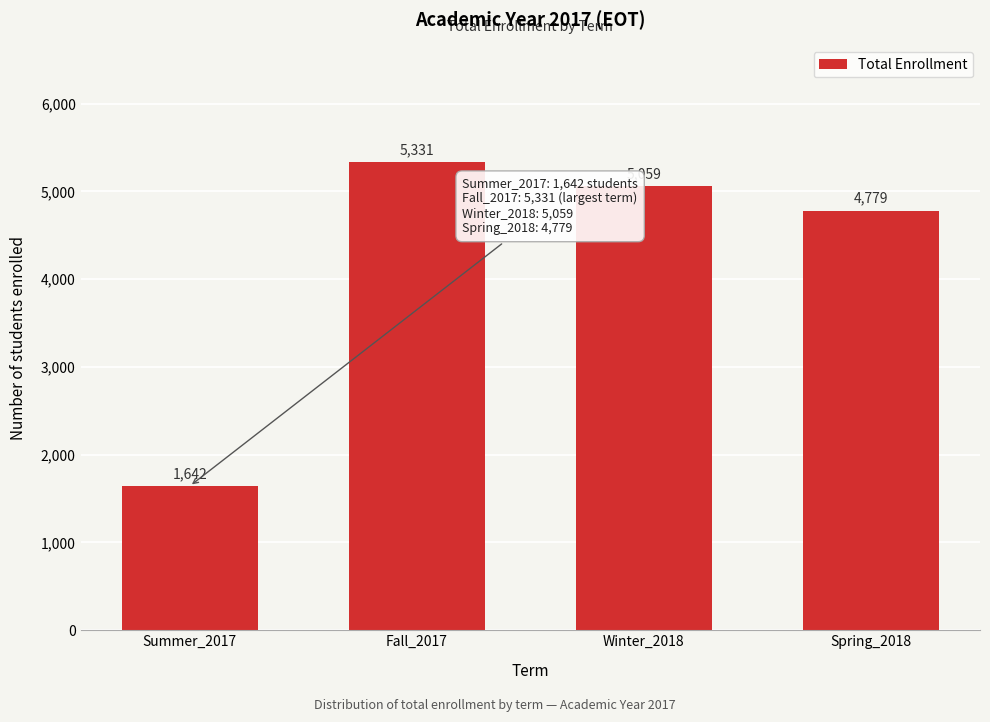

Reading right to left, transcribe all the data shown in this chart.

4779	5059	5331	1642